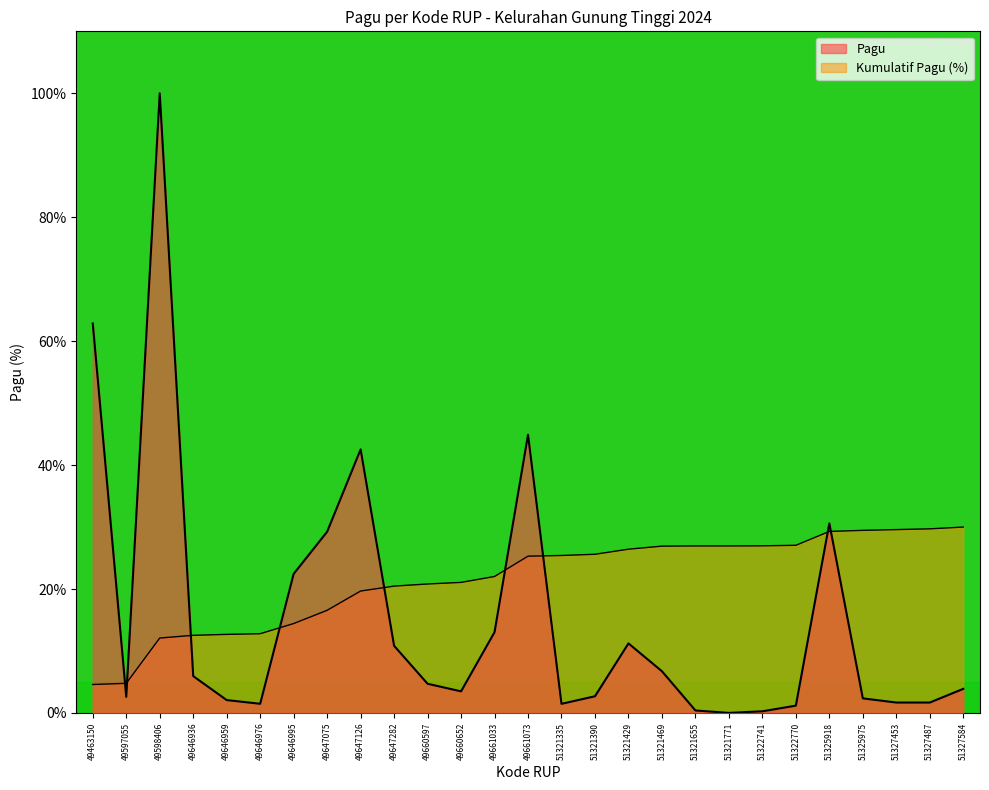

Reading left to right, list all the values displayed in this chart.

62.9	2.6	100.0	5.9	2.1	1.5	22.4	29.2	42.5	10.8	4.7	3.5	13.0	44.9	1.5	2.7	11.2	6.7	0.4	0.0	0.3	1.2	30.6	2.4	1.7	1.7	3.9